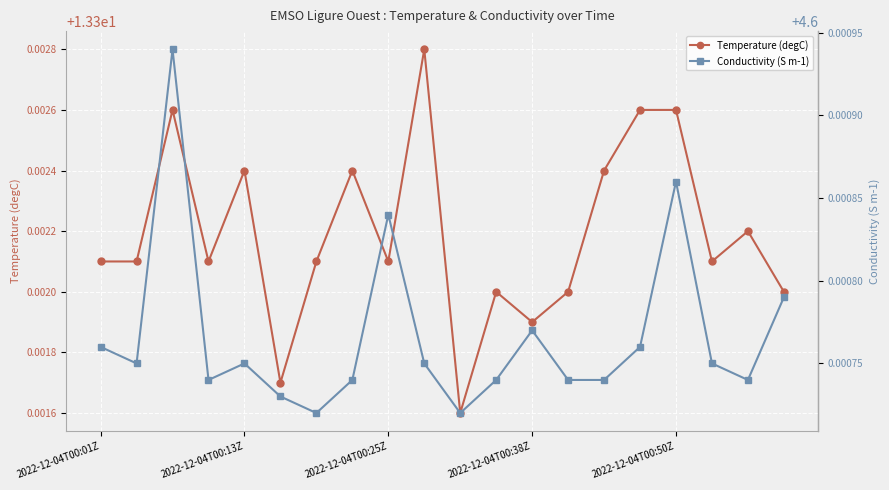

Which category has the lowest value across all series?

6